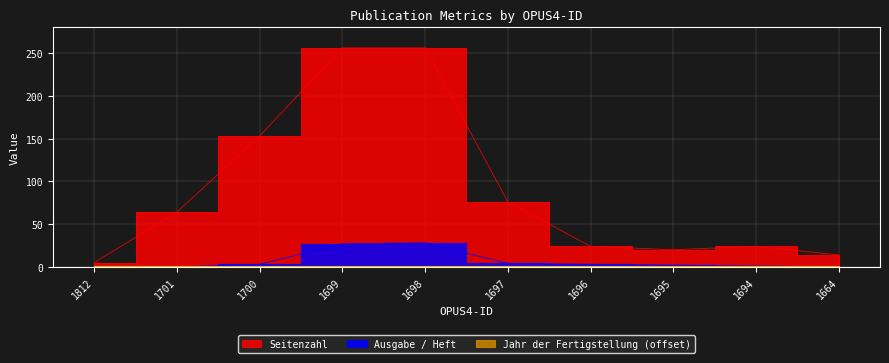

True or false: Seitenzahl and Ausgabe / Heft cross at least once.

False